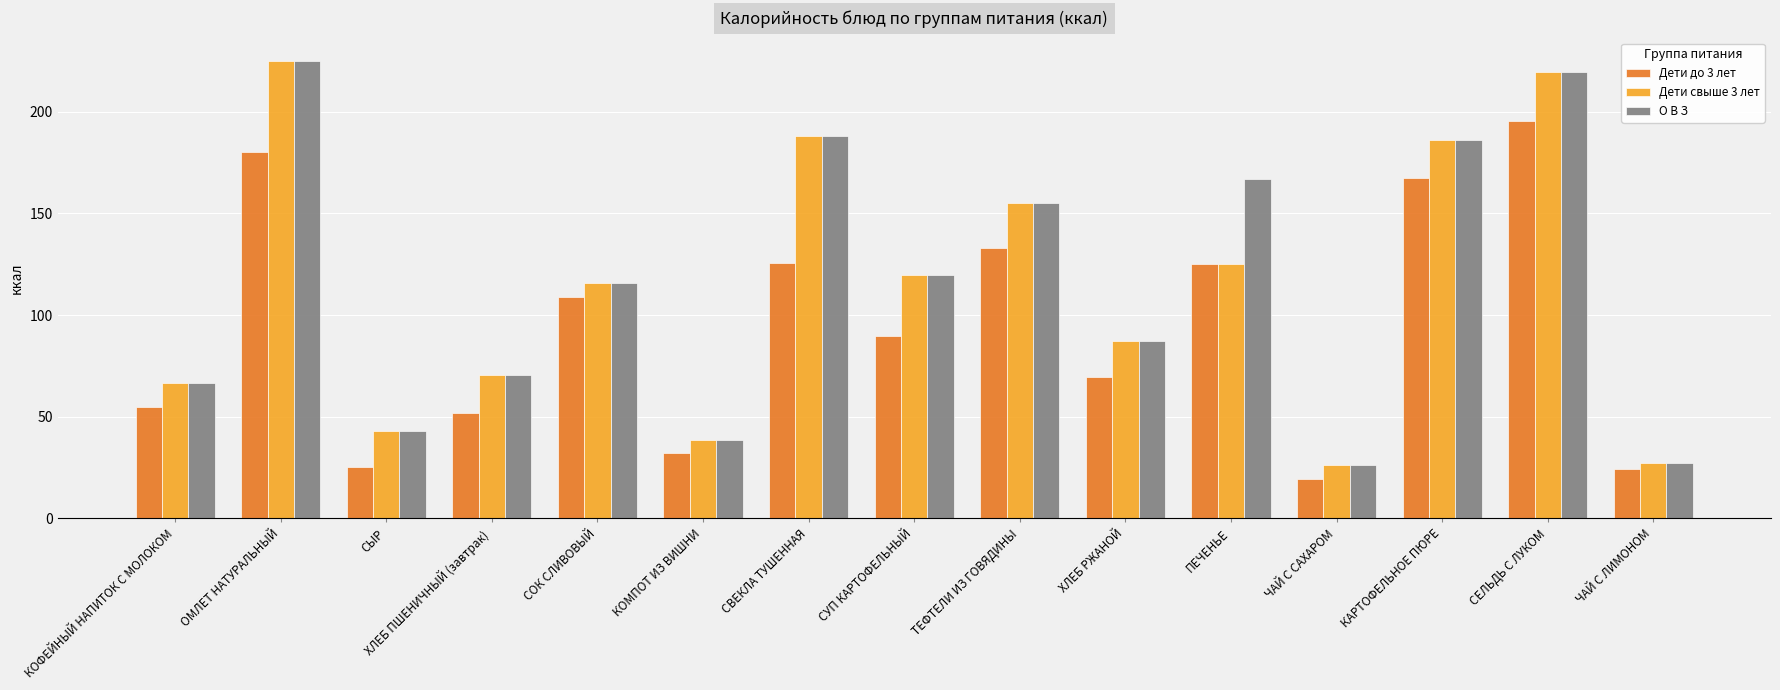

What is the label of the 13th bar from the right?

СЫР